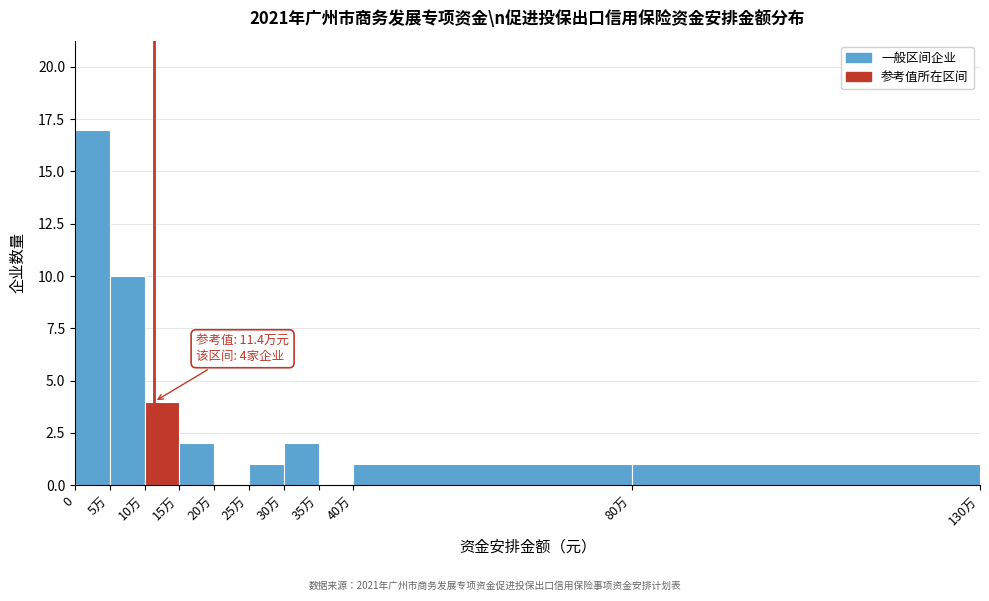

Reading left to right, extract all data points from this chart.

0=17	5万=10	10万=4	15万=2	20万=0	25万=1	30万=2	35万=0	40万=1	80万=1